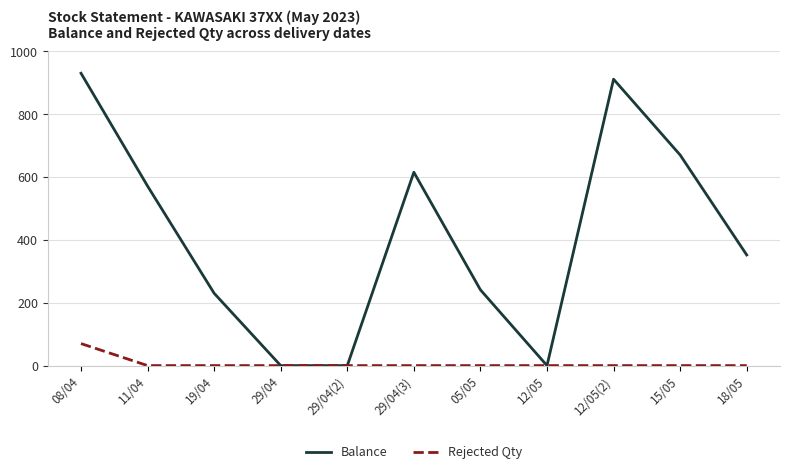

Which series has the widest spread of values?

Balance